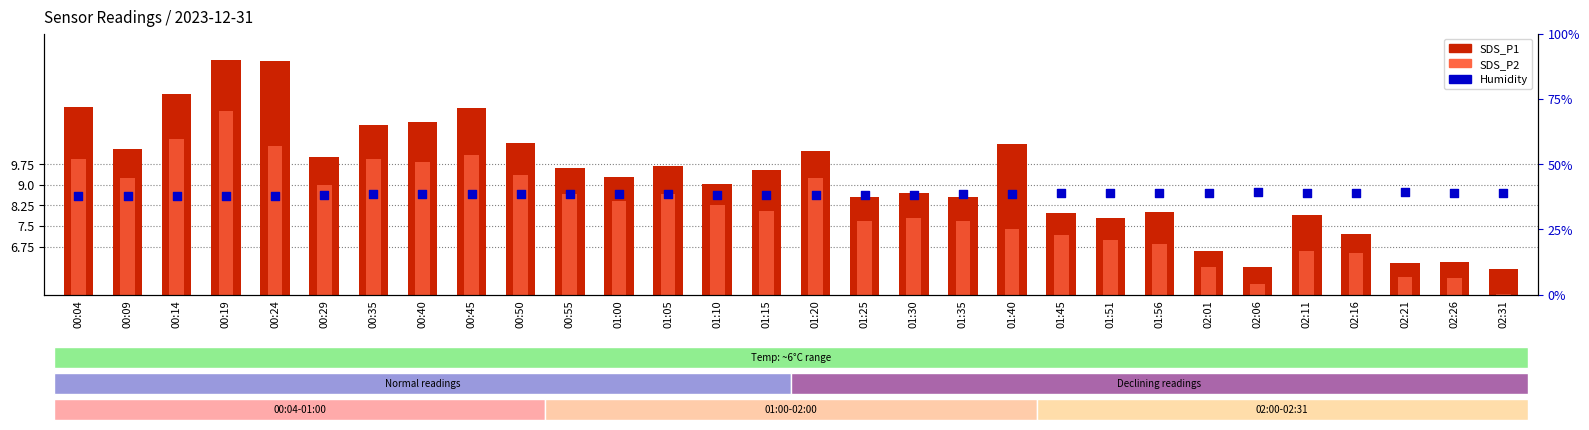

At which category is the sum across all series the highest?

00:19